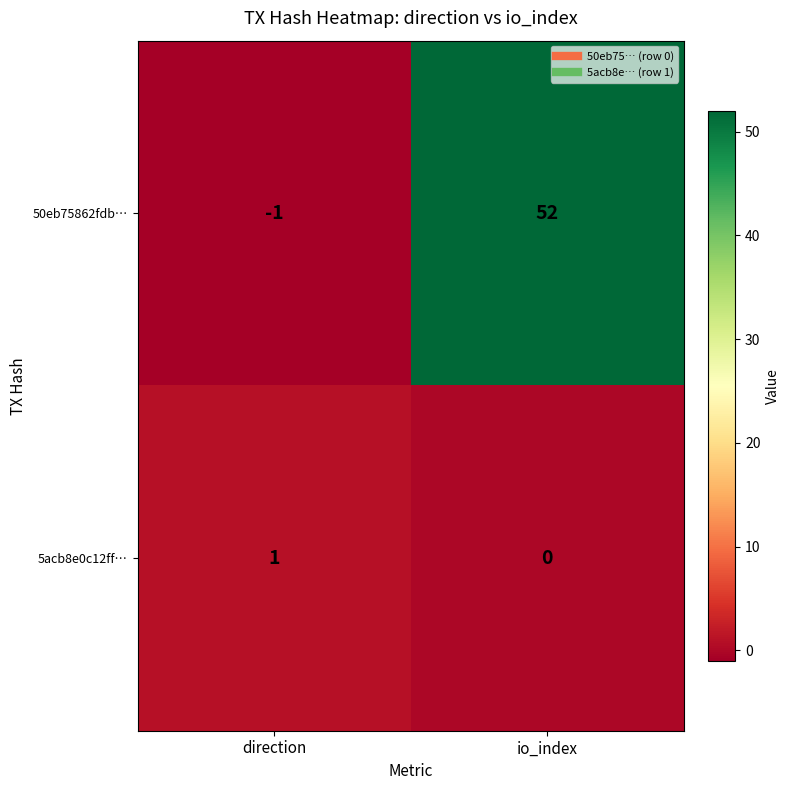

Which label corresponds to the smallest value in the chart?

direction